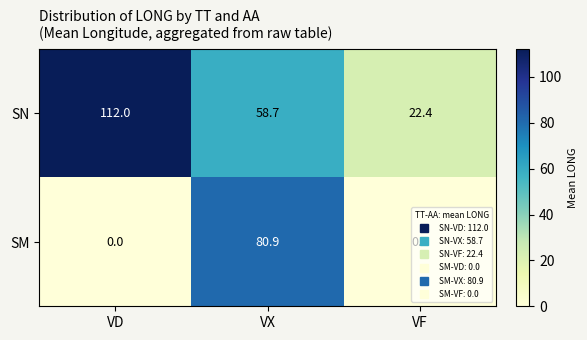

At VD, list the series in order from largest to smallest.

SN, SM